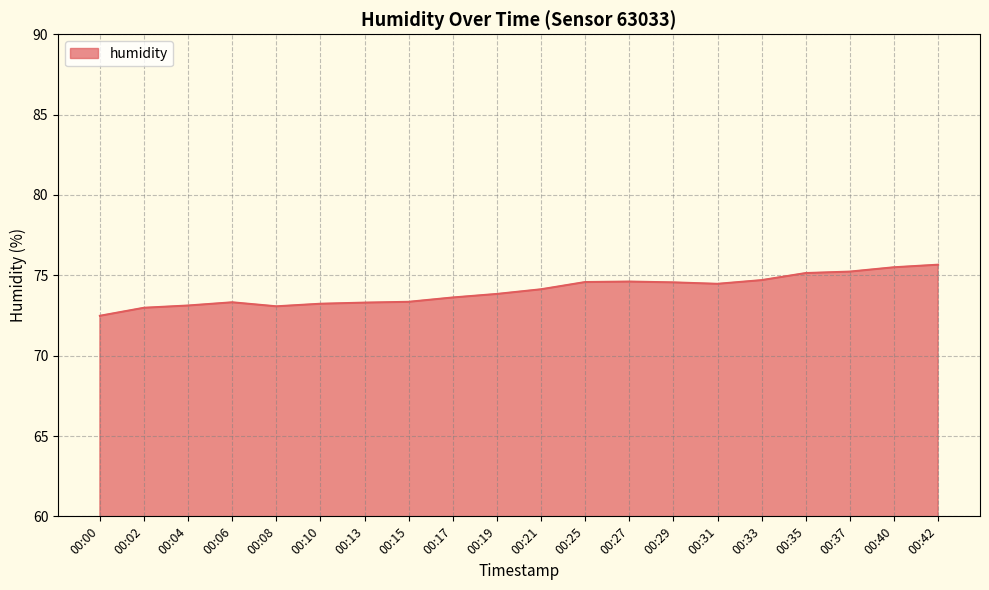

The chart shows a value of 74.6 at 00:25. True or false?

True